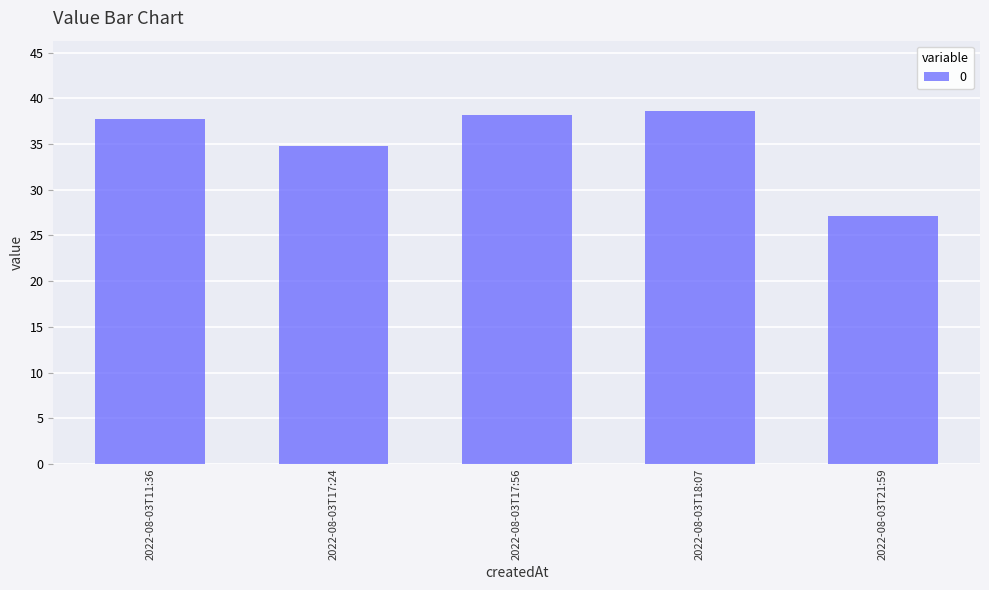

List the labels in order of value, largest first.

2022-08-03T18:07, 2022-08-03T17:56, 2022-08-03T11:36, 2022-08-03T17:24, 2022-08-03T21:59